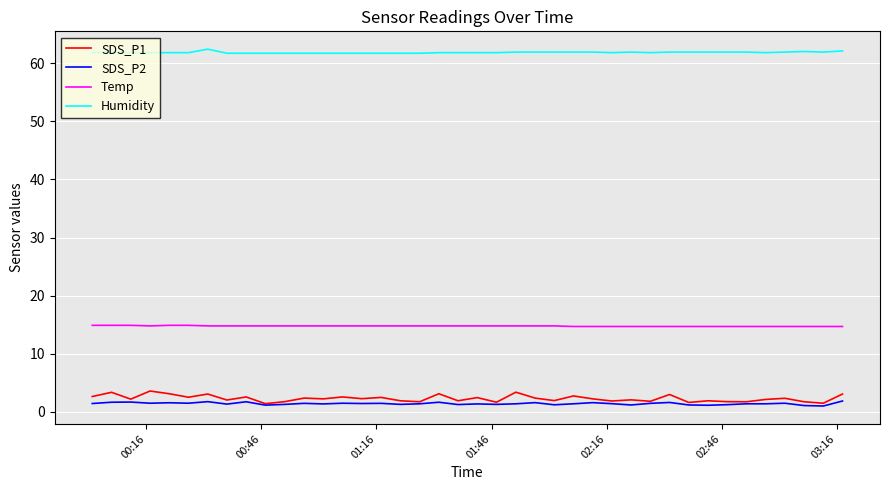

At how many categories does at least one series exceed 38?

40